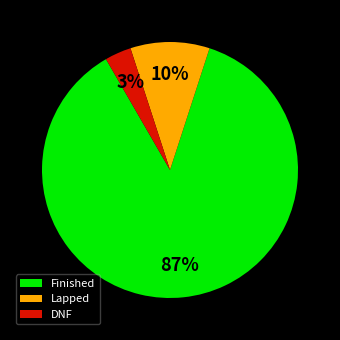

To the nearest percent, what is the average slice percentage?

33%